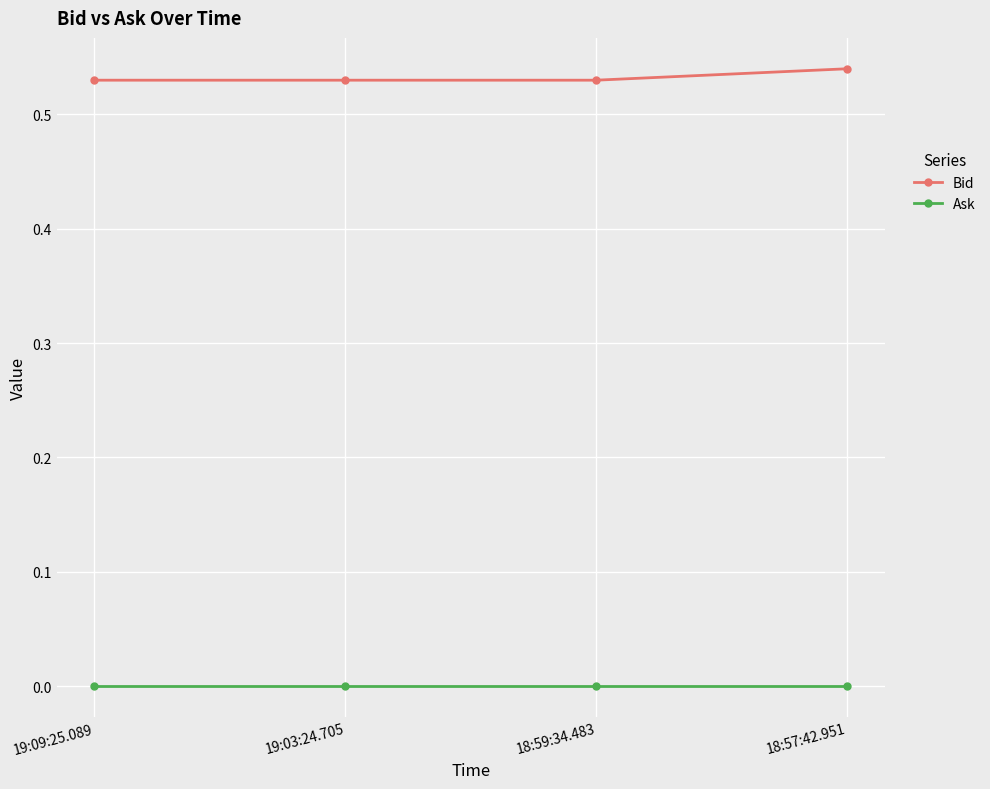

At how many categories does at least one series exceed 0?

4